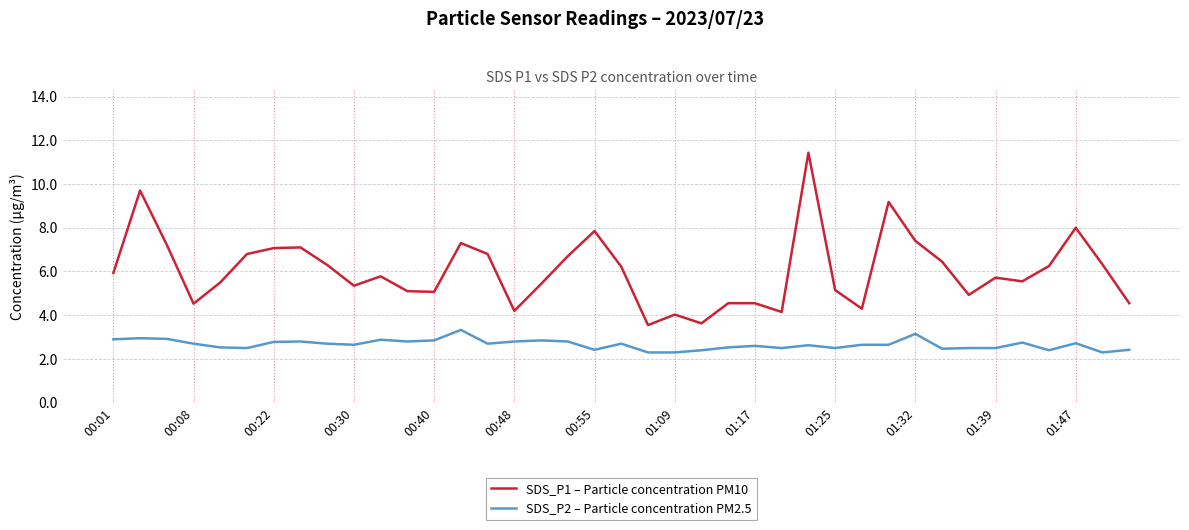

Which series has the largest range (max minus min)?

SDS_P1 – Particle concentration PM10